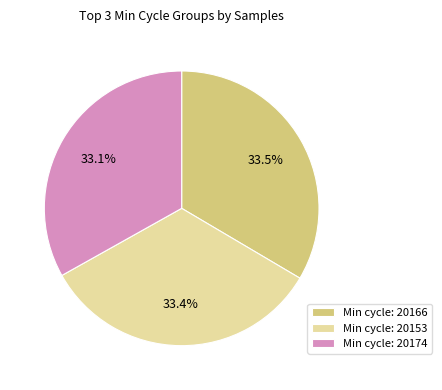

Combined, what portion of the pie is Min cycle: 20174 and Min cycle: 20166?

66.6%